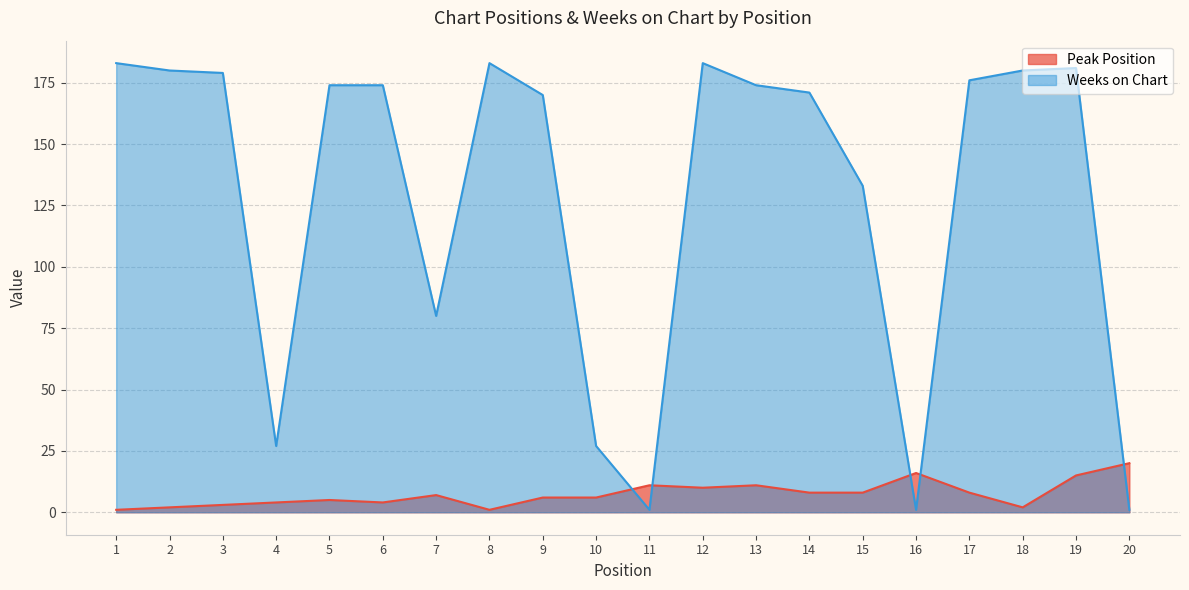

What is the value of the Peak Position point at the 19th from the left?

15